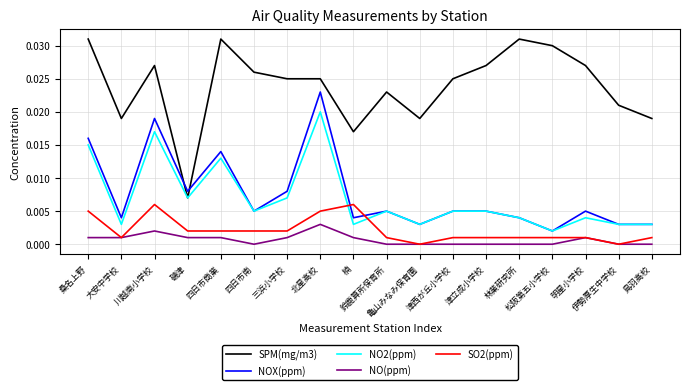

Where is the first local maximum for SPM(mg/m3)?

川越南小学校